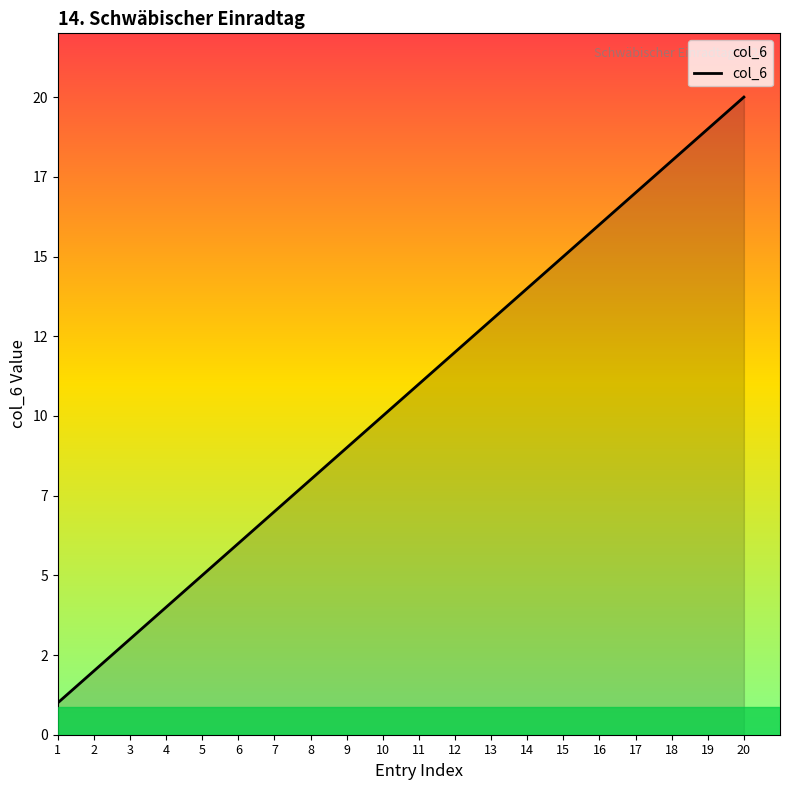

At which label is the value closest to 10?

10